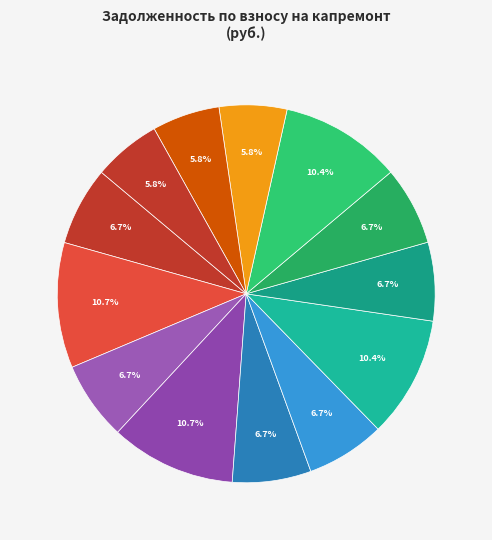

How many slices are in this pie chart?

13